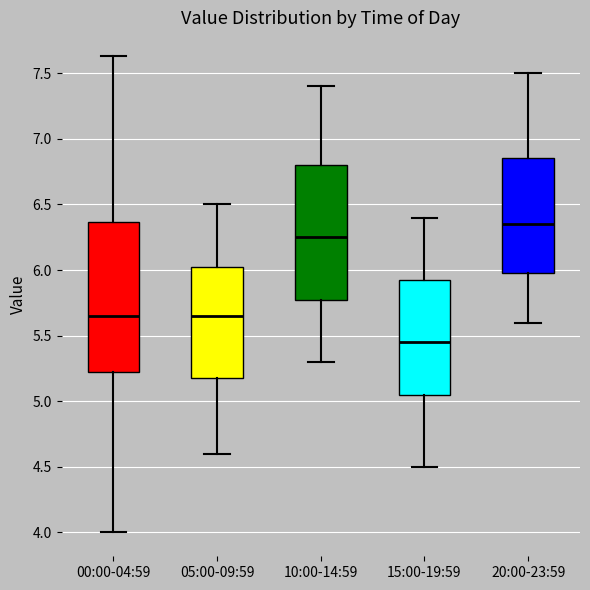

Reading left to right, transcribe this box plot: for each box, give where its median line is, the range the box spans, and where its two whiskers end, as read against the y-axis. The values are not printed on the chart, so give them approximately, as read against the axis.

00:00-04:59: median 5.65, box 5.20 to 6.35, whiskers 4.00 to 7.65
05:00-09:59: median 5.65, box 5.20 to 6.05, whiskers 4.60 to 6.50
10:00-14:59: median 6.25, box 5.80 to 6.80, whiskers 5.30 to 7.40
15:00-19:59: median 5.45, box 5.05 to 5.95, whiskers 4.50 to 6.40
20:00-23:59: median 6.35, box 6.00 to 6.85, whiskers 5.60 to 7.50